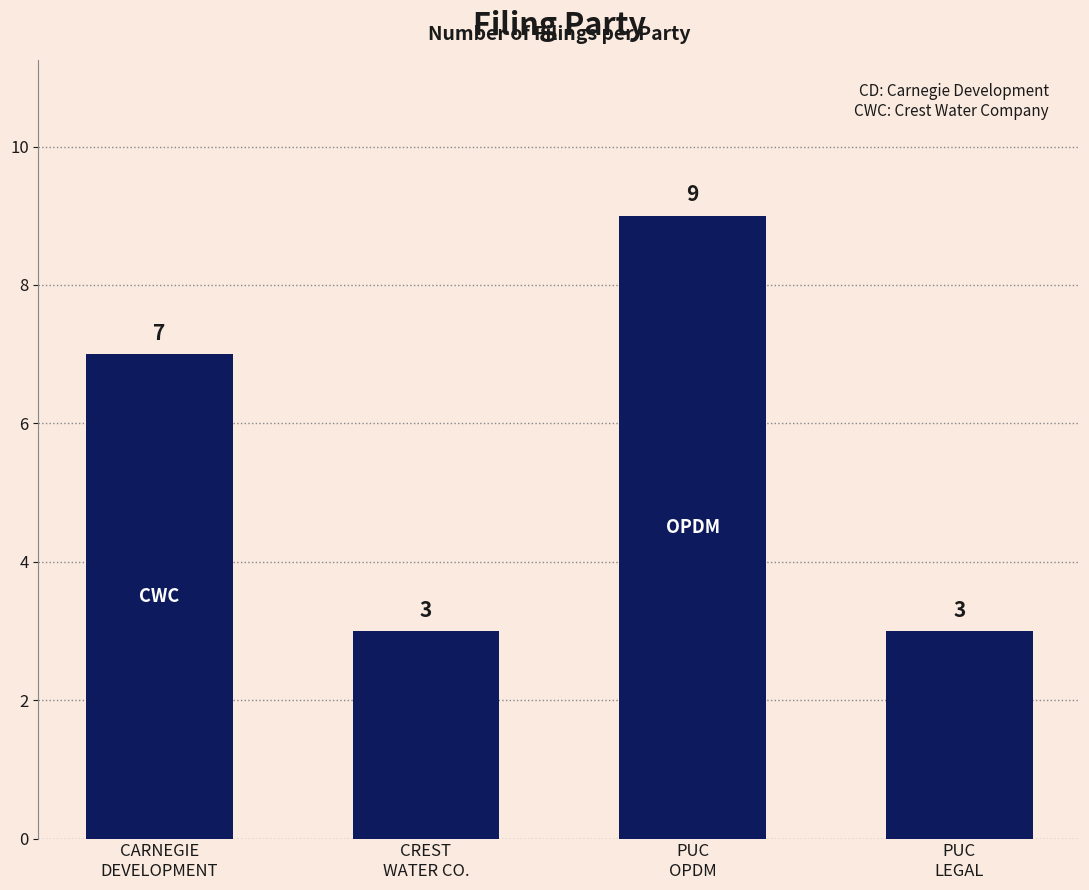

What is the sum of all values?

22